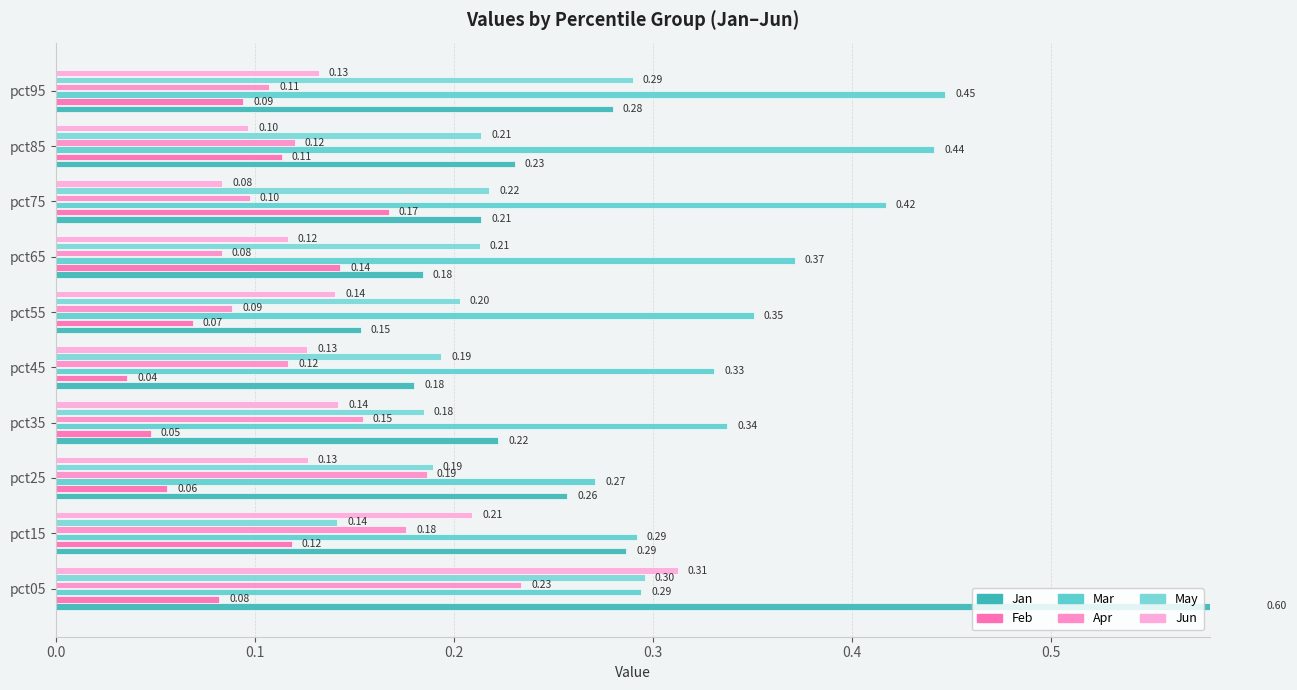

Reading left to right, list all the values displayed in this chart.

Jan: 0.6	0.3	0.3	0.2	0.2	0.2	0.2	0.2	0.2	0.3
Feb: 0.1	0.1	0.1	0.0	0.0	0.1	0.1	0.2	0.1	0.1
Mar: 0.3	0.3	0.3	0.3	0.3	0.4	0.4	0.4	0.4	0.4
Apr: 0.2	0.2	0.2	0.2	0.1	0.1	0.1	0.1	0.1	0.1
May: 0.3	0.1	0.2	0.2	0.2	0.2	0.2	0.2	0.2	0.3
Jun: 0.3	0.2	0.1	0.1	0.1	0.1	0.1	0.1	0.1	0.1